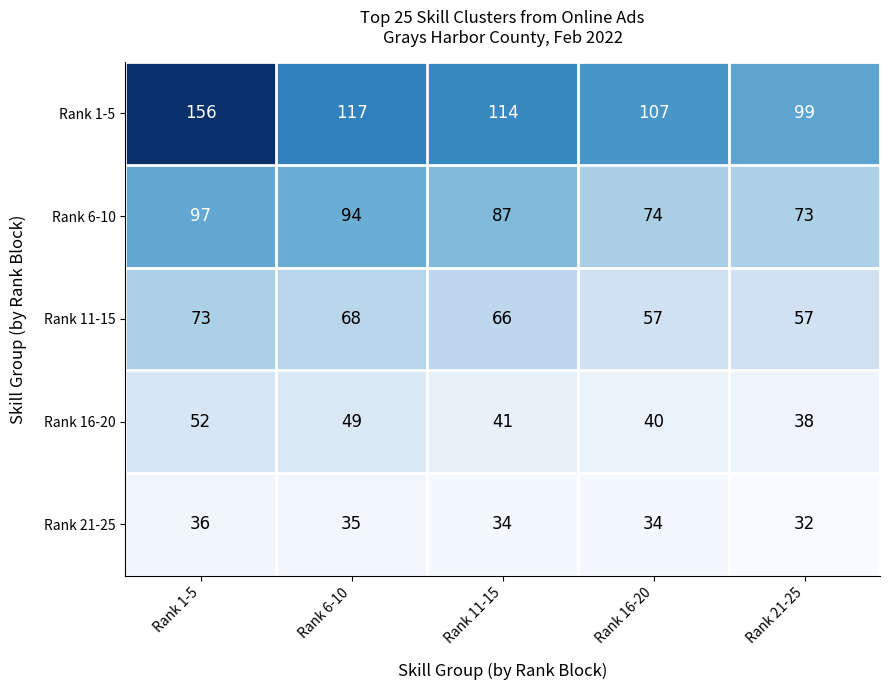

Reading left to right, extract all data points from this chart.

Rank 1-5: Rank 1-5=156	Rank 6-10=117	Rank 11-15=114	Rank 16-20=107	Rank 21-25=99
Rank 6-10: Rank 1-5=97	Rank 6-10=94	Rank 11-15=87	Rank 16-20=74	Rank 21-25=73
Rank 11-15: Rank 1-5=73	Rank 6-10=68	Rank 11-15=66	Rank 16-20=57	Rank 21-25=57
Rank 16-20: Rank 1-5=52	Rank 6-10=49	Rank 11-15=41	Rank 16-20=40	Rank 21-25=38
Rank 21-25: Rank 1-5=36	Rank 6-10=35	Rank 11-15=34	Rank 16-20=34	Rank 21-25=32